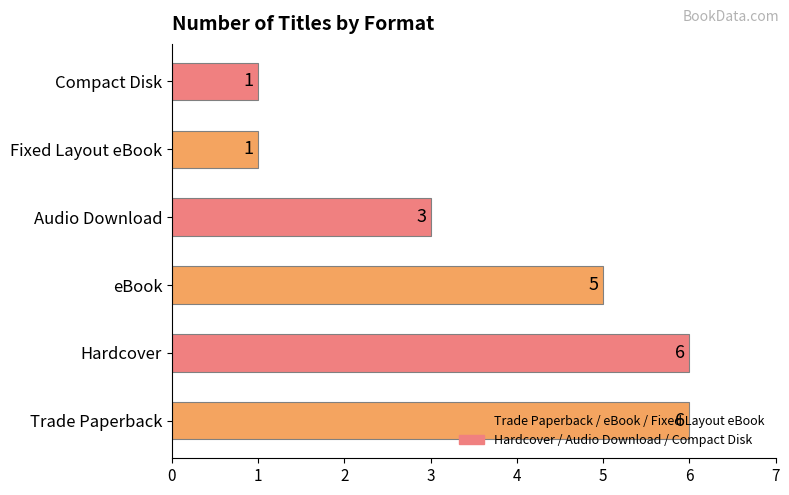

How many bars are there in total?

6